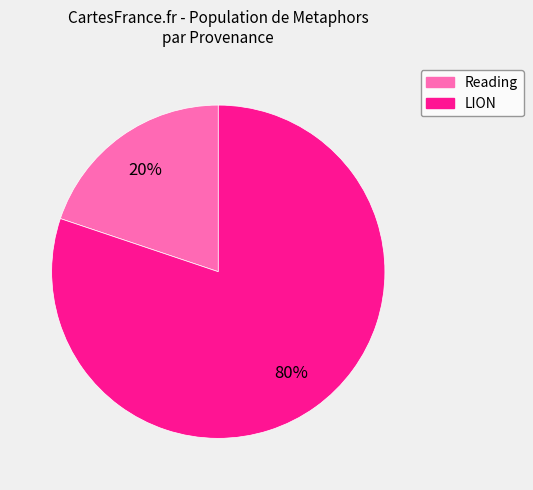

How many slices are in this pie chart?

2